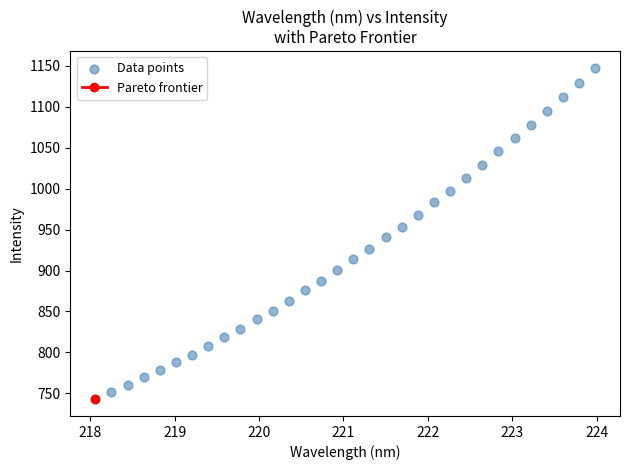

What is the range of Y values (max minus min)?

404.8